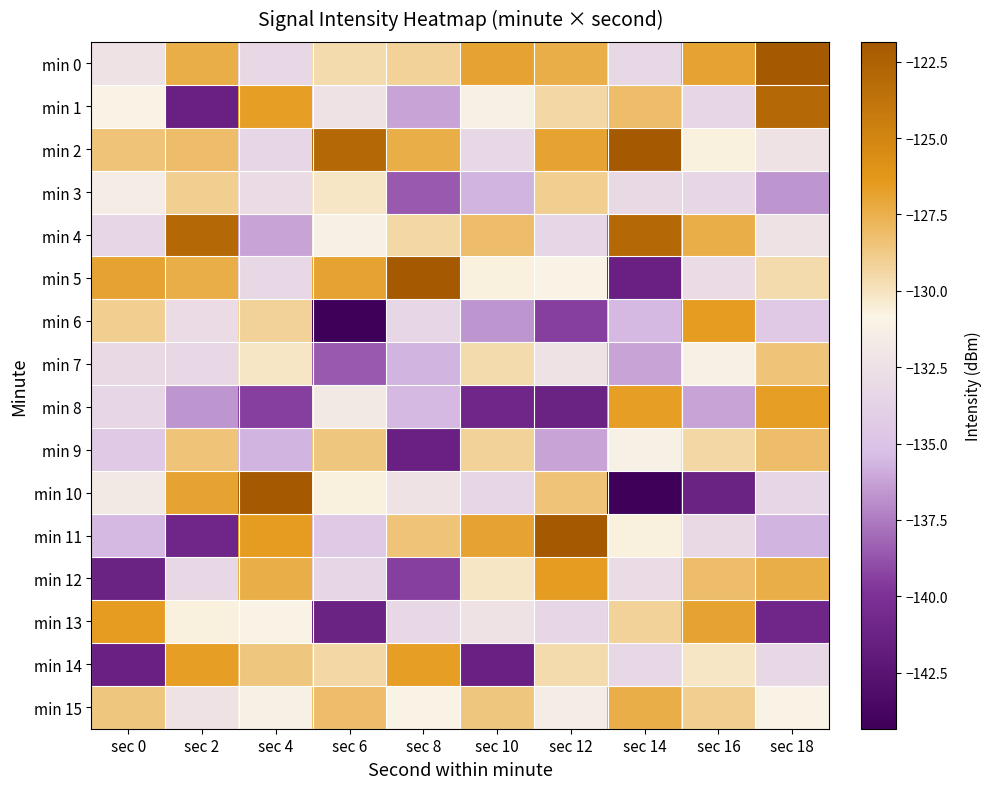

At which category is the sum across all series the highest?

sec 18